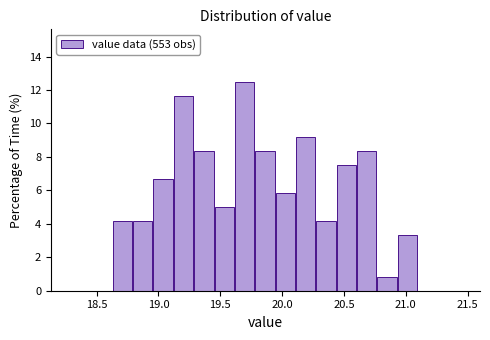

Around what value on the x-axis is the tallest bar? Give the approximate position of its centre, as read against the axis.

19.70